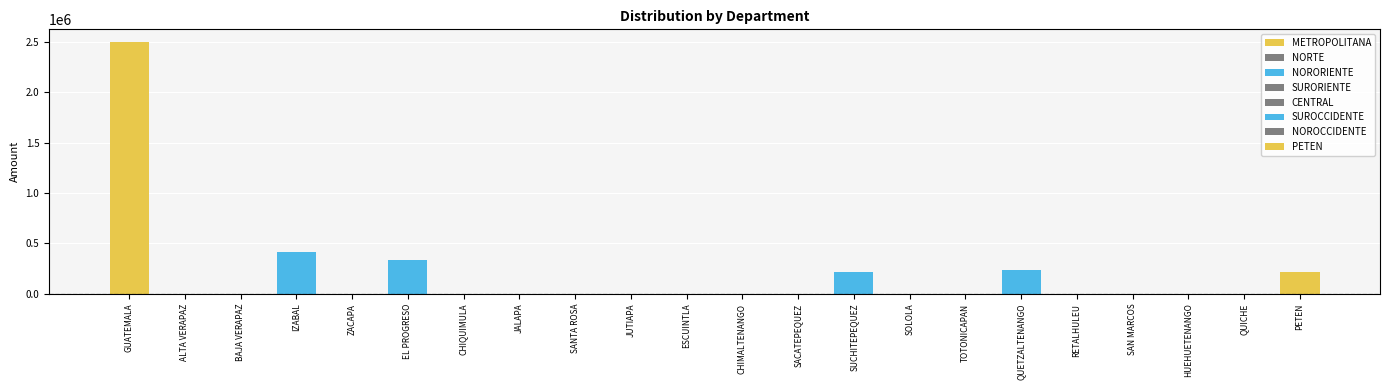

Which has a higher value, EL PROGRESO or JALAPA?

EL PROGRESO